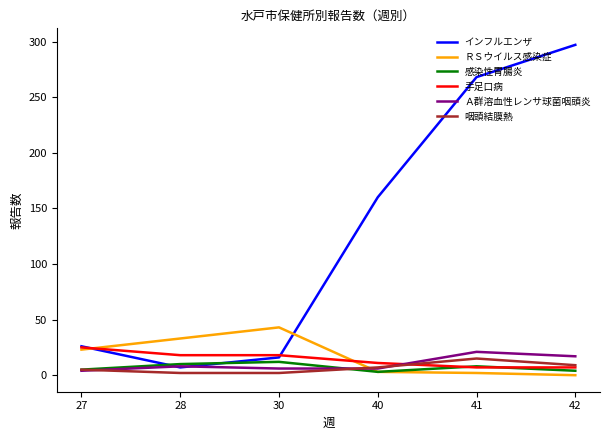

What value does the 感染性胃腸炎 series have at 30?

12